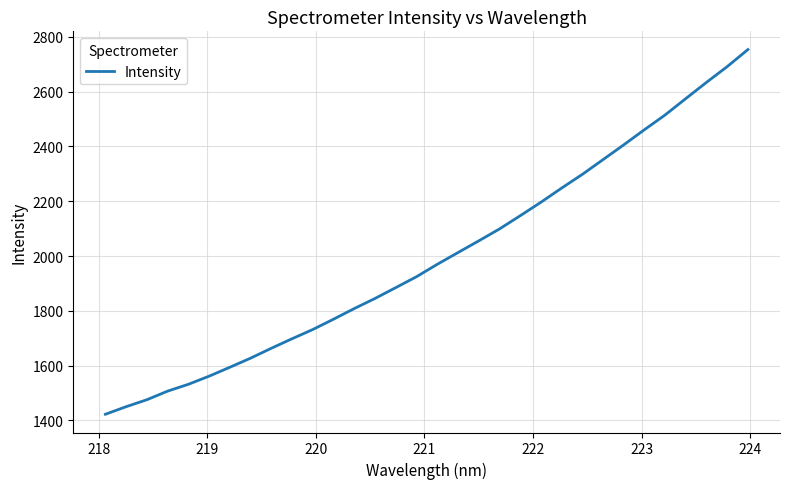

Count the number of values greater than 1969.

16